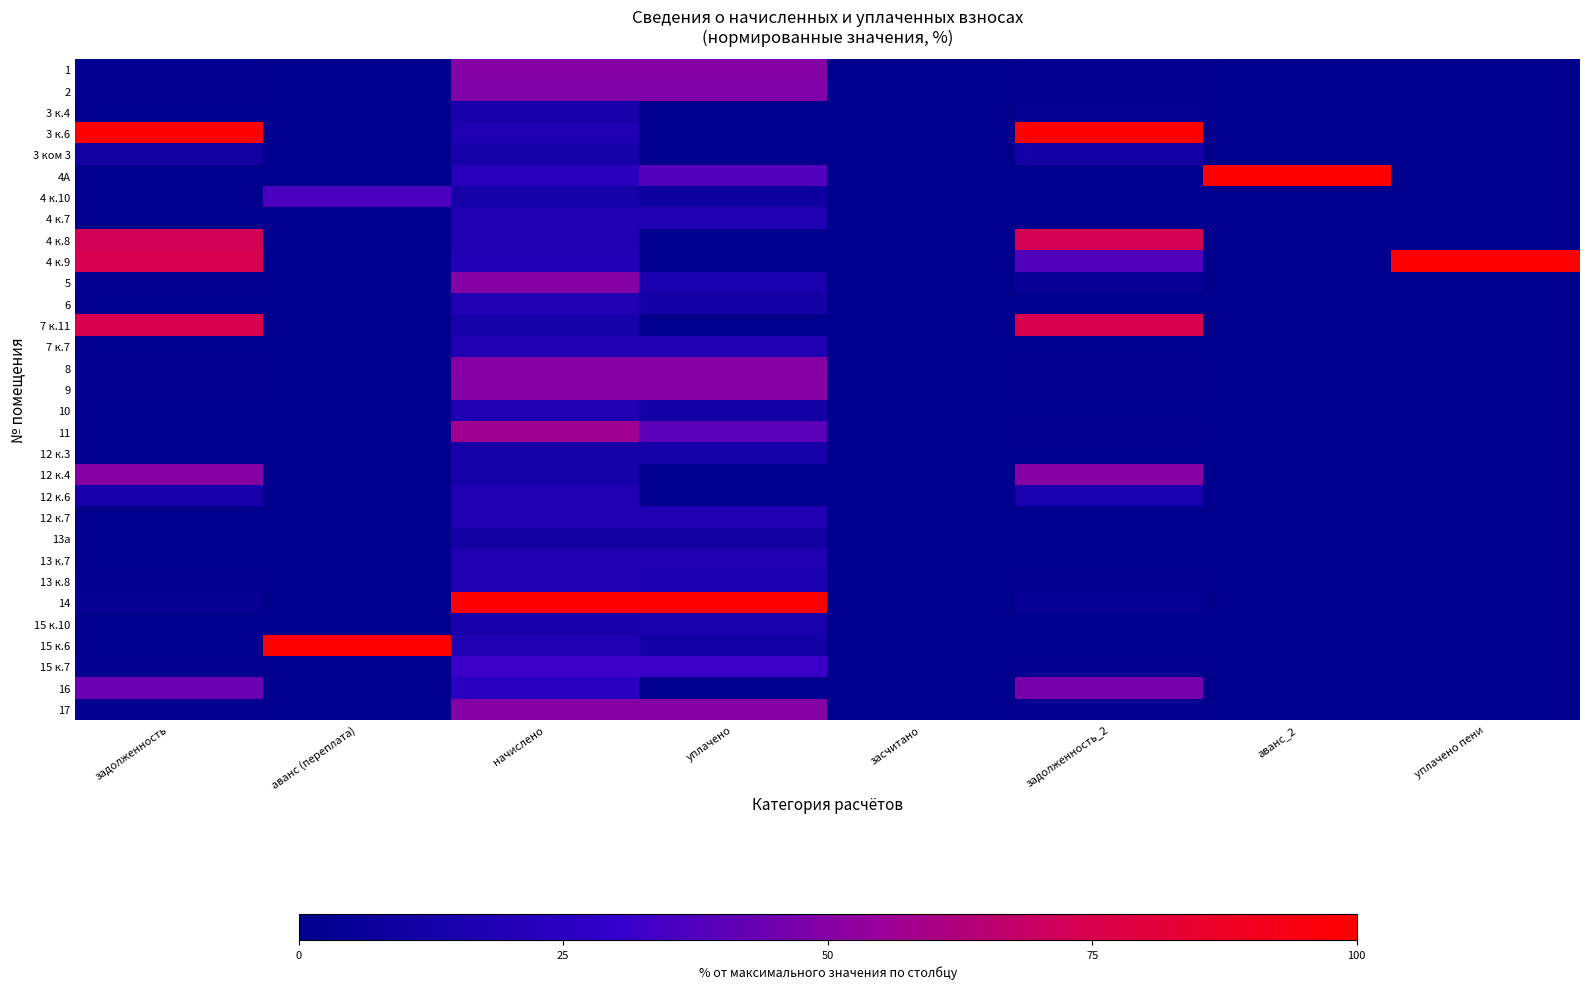

At аванс (переплата), list the series in order from largest to smallest.

15 к.6, 4 к.10, 1, 2, 3 к.4, 3 к.6, 3 ком 3, 4А, 4 к.7, 4 к.8, 4 к.9, 5, 6, 7 к.11, 7 к.7, 8, 9, 10, 11, 12 к.3, 12 к.4, 12 к.6, 12 к.7, 13а, 13 к.7, 13 к.8, 14, 15 к.10, 15 к.7, 16, 17